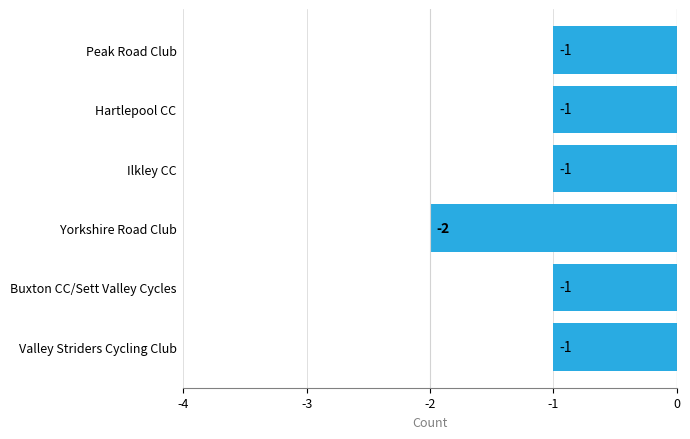

What is the minimum value shown in the chart?

-2